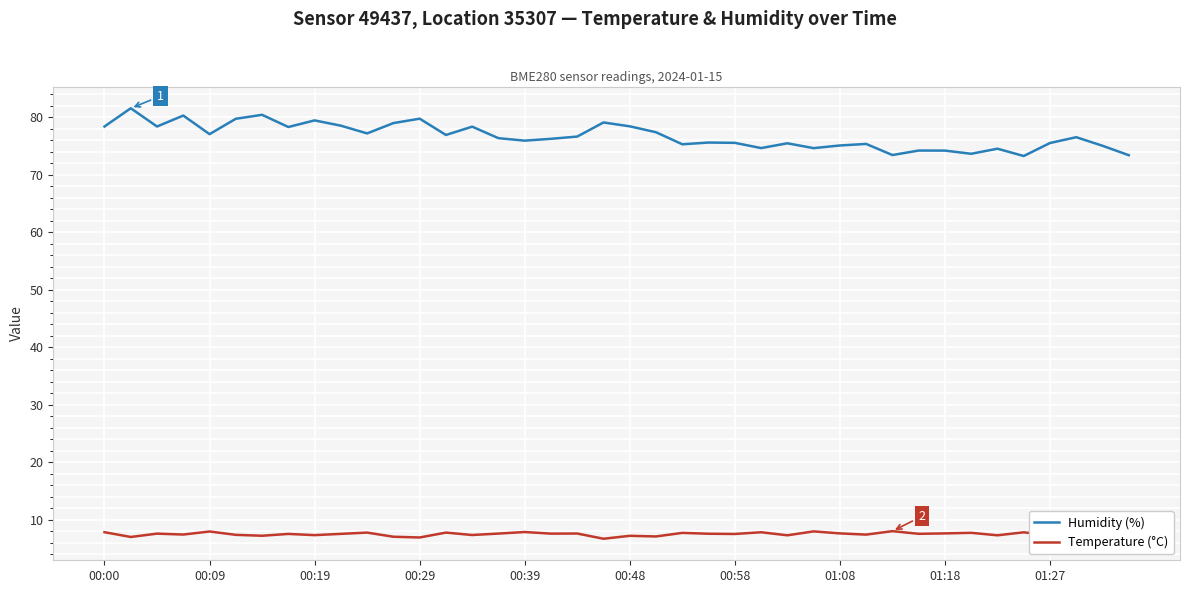

List the series in order of their peak value, highest first.

Humidity (%), Temperature (°C)